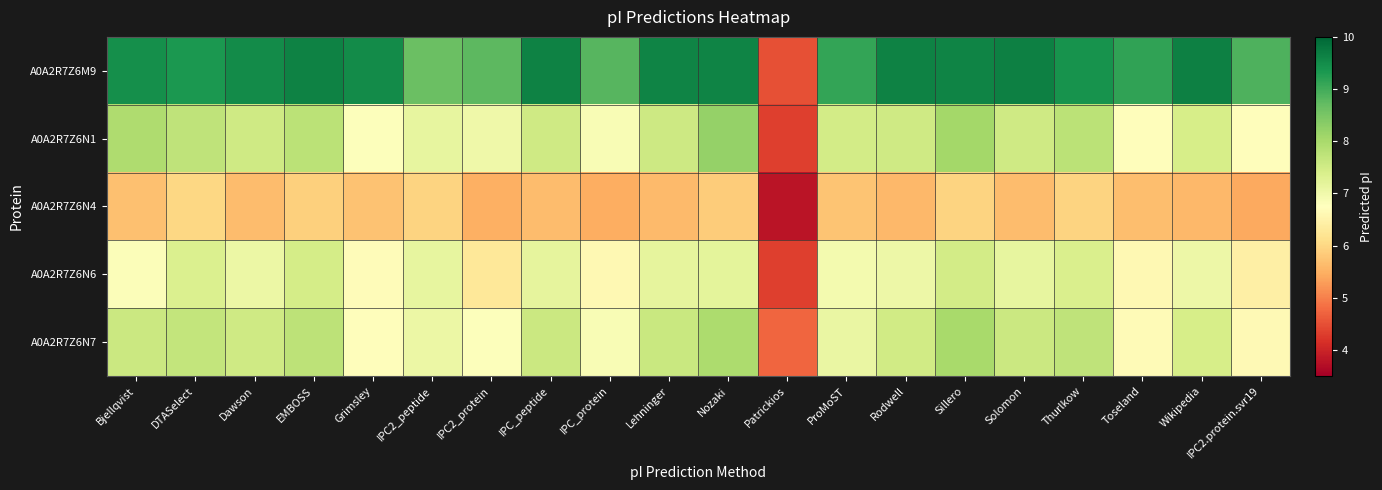

What is the total value across all series at EMBOSS?

38.5